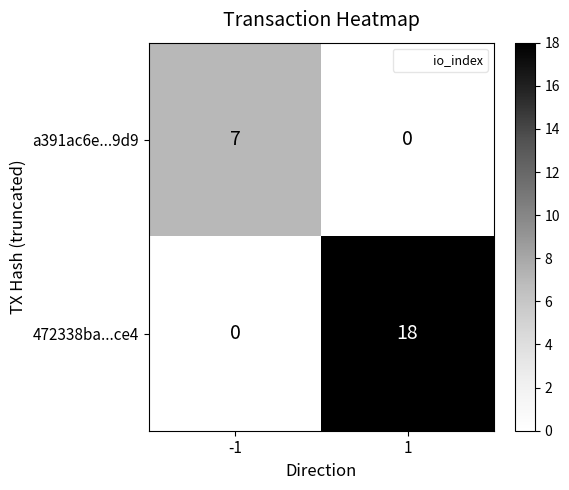

What is the spread (max minus min) of values at 1?

18